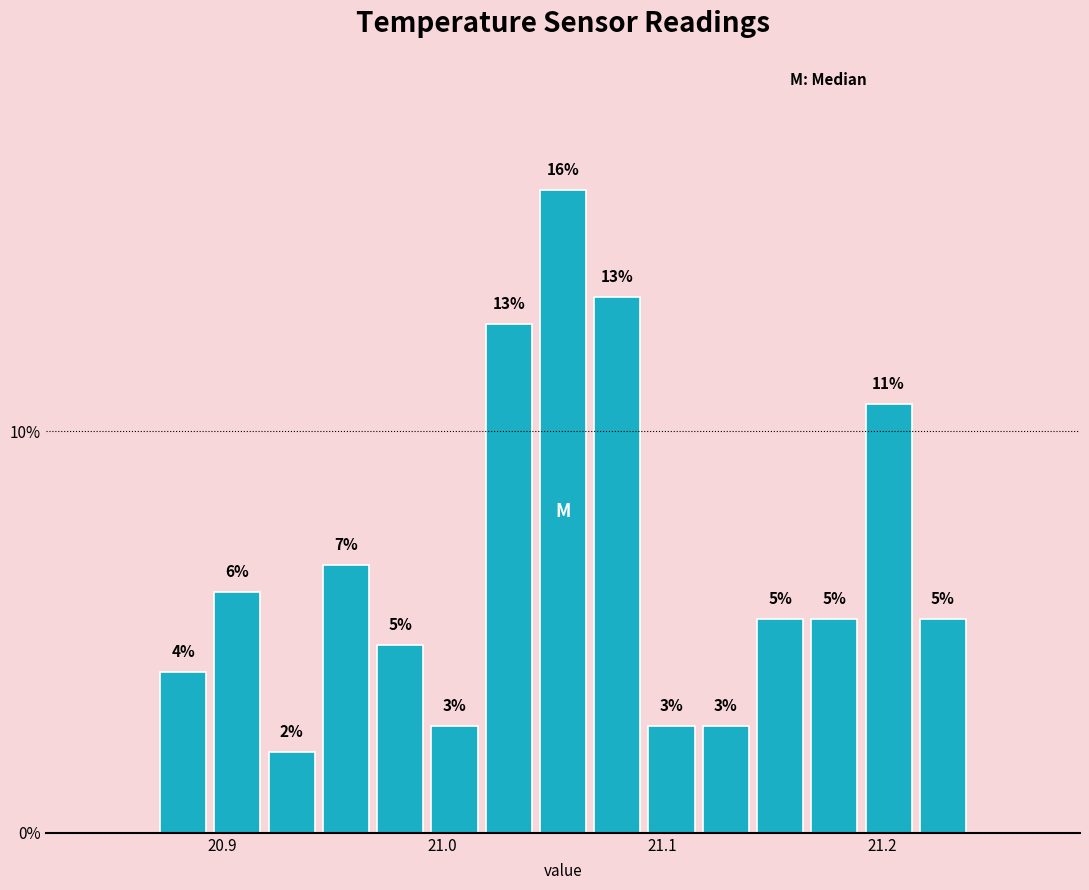

Around what value on the x-axis is the tallest bar? Give the approximate position of its centre, as read against the axis.

21.06